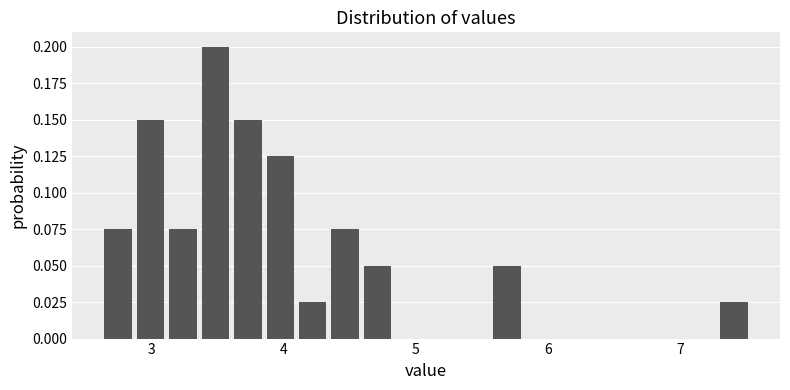

Read against the x-axis, roughly where is the centre of the tallest bar?

3.5